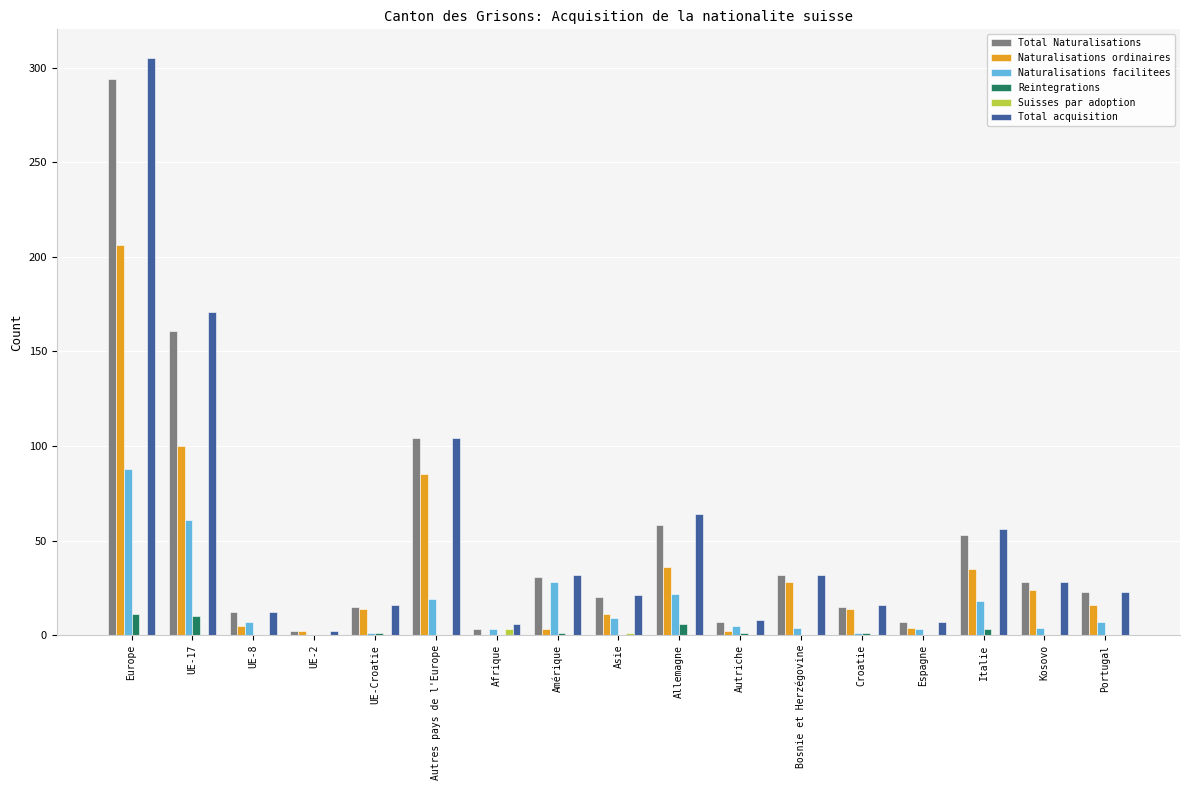

How many data points does each series have?

17